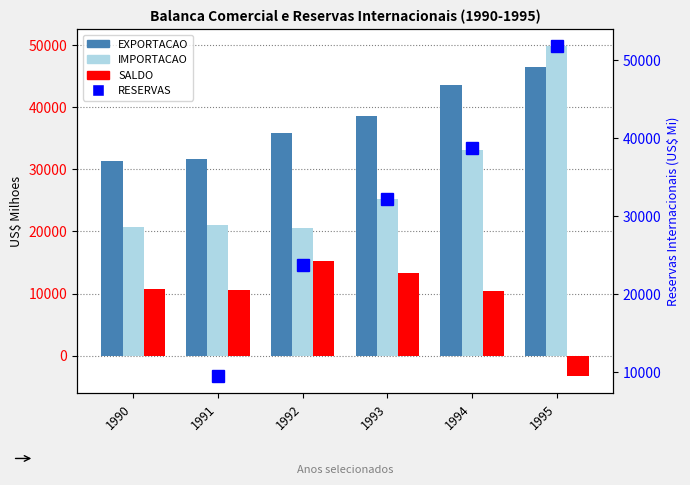

Rank the categories by IMPORTACAO value from highest to lowest.

1995, 1994, 1993, 1991, 1990, 1992